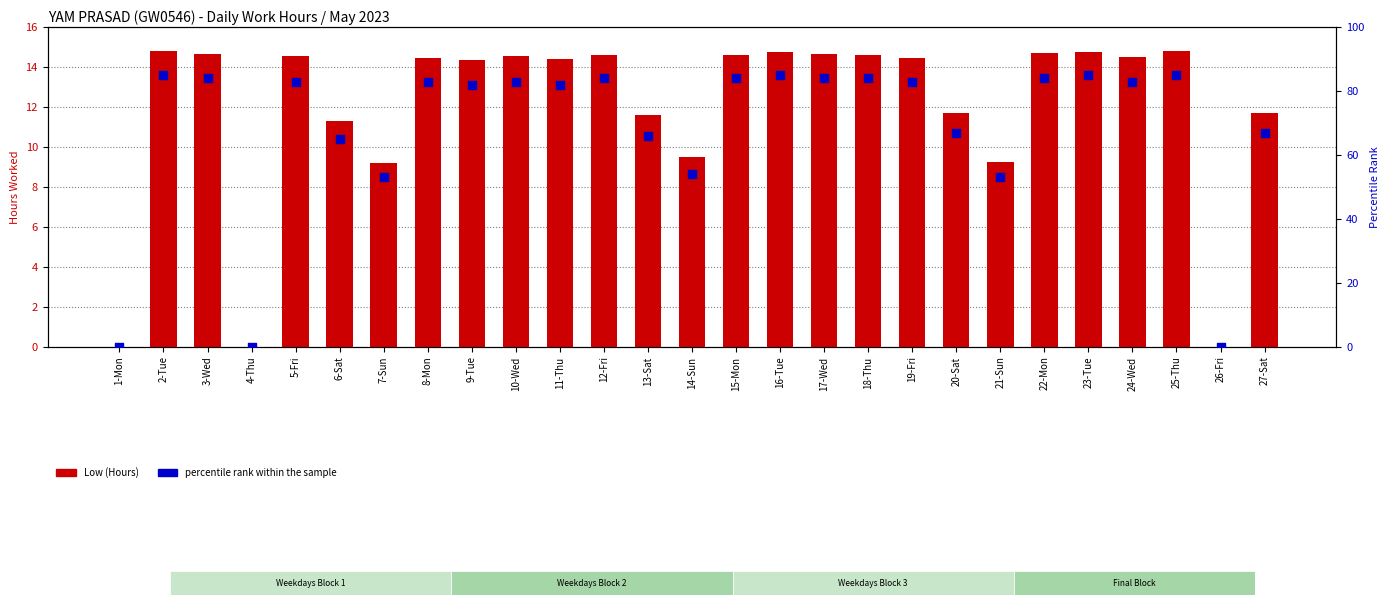

What is the total value across all series at 21-Sun?

62.3